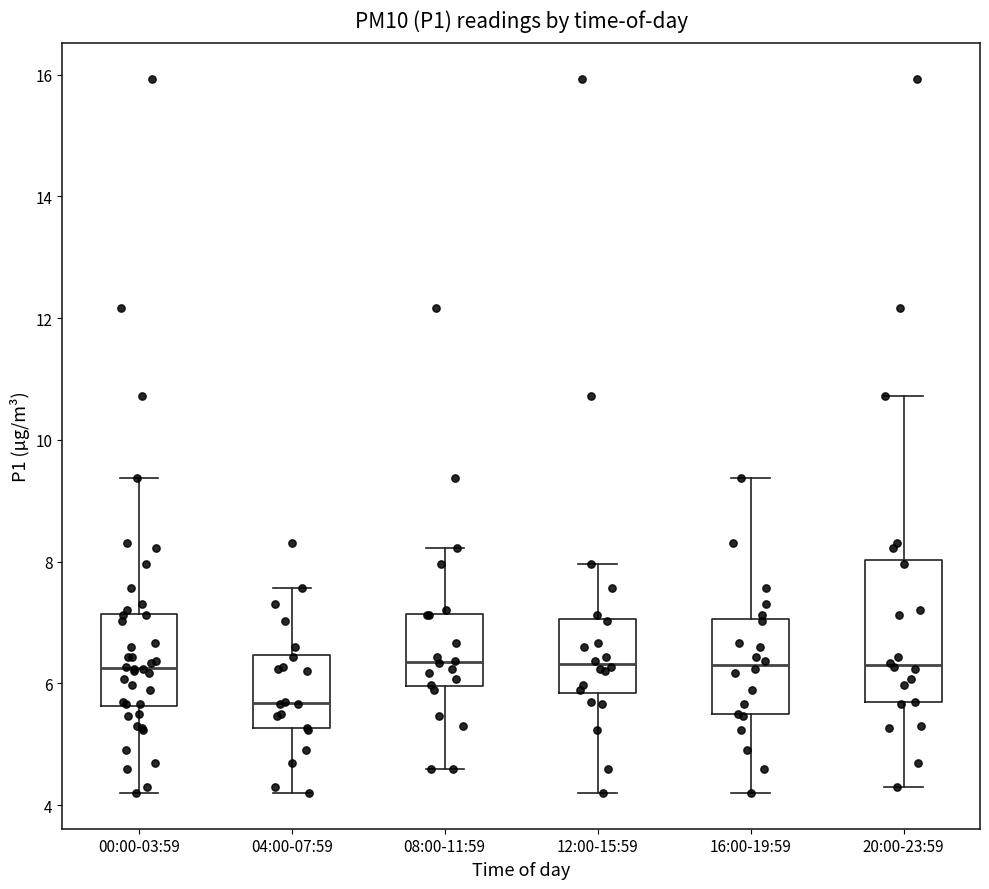

Reading left to right, transcribe this box plot: for each box, give where its median line is, the range the box spans, and where its two whiskers end, as read against the y-axis. The values are not printed on the chart, so give them approximately, as read against the axis.

00:00-03:59: median 6.2, box 5.6 to 7.2, whiskers 4.2 to 9.4
04:00-07:59: median 5.6, box 5.2 to 6.4, whiskers 4.2 to 7.6
08:00-11:59: median 6.4, box 6.0 to 7.2, whiskers 4.6 to 8.2
12:00-15:59: median 6.4, box 5.8 to 7.0, whiskers 4.2 to 8.0
16:00-19:59: median 6.4, box 5.4 to 7.0, whiskers 4.2 to 9.4
20:00-23:59: median 6.4, box 5.6 to 8.0, whiskers 4.4 to 10.8